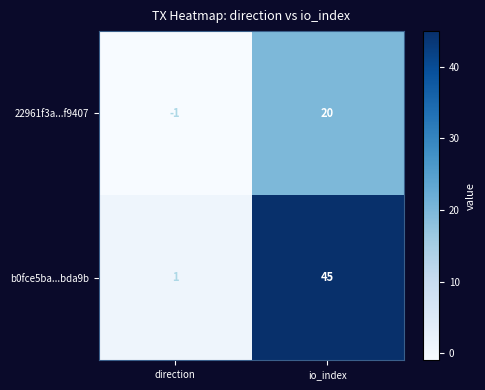

What is the minimum value shown in the chart?

-1